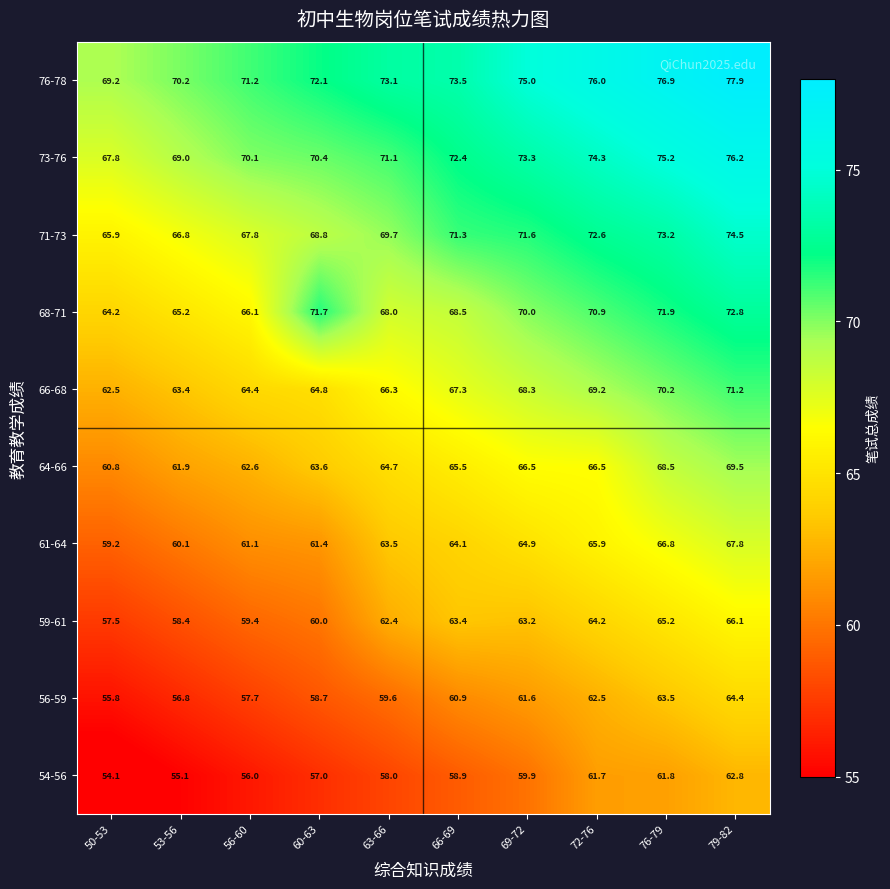

The value of 73-76 at 76-79 is 75.2. True or false?

True